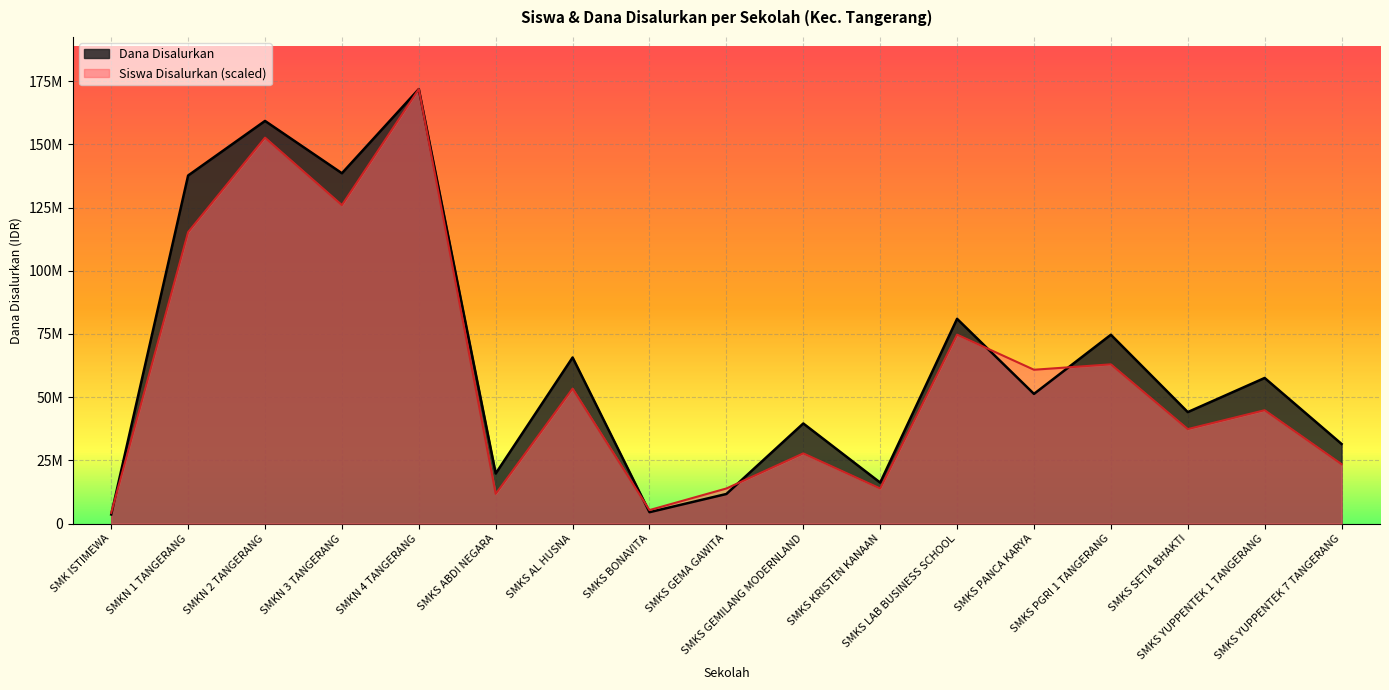

What is the sum of the Dana Disalurkan values at SMKS LAB BUSINESS SCHOOL and SMK ISTIMEWA?

84600000.0